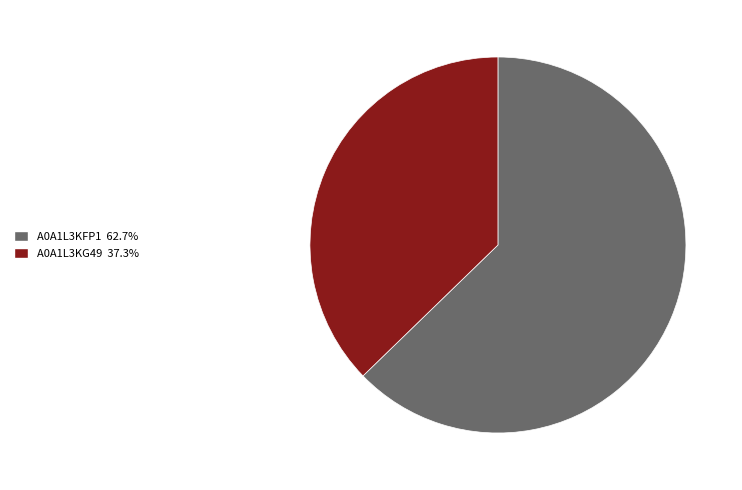

Is there any slice that represents more than half of the pie?

Yes